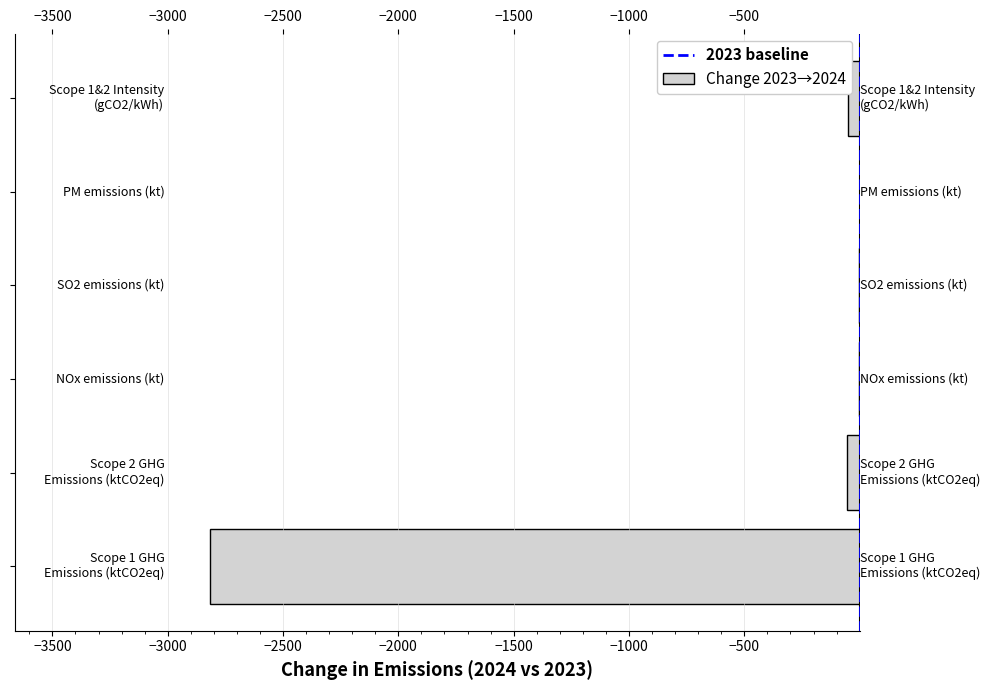

What is the sum of all values?

-2925.9